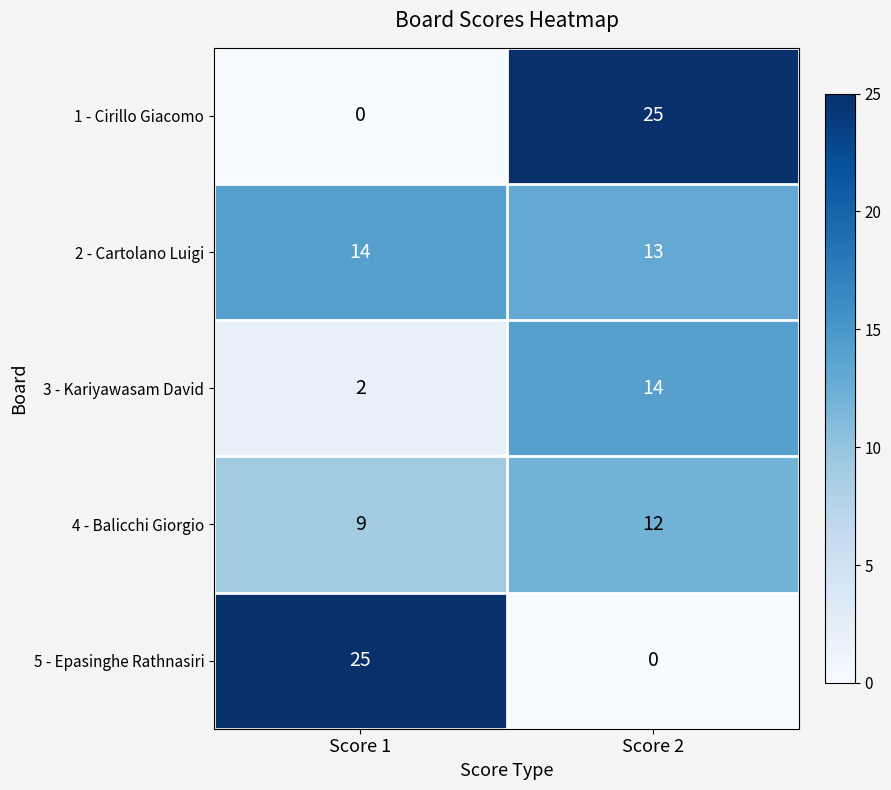

At which label is 2 - Cartolano Luigi closest to 13?

Score 2